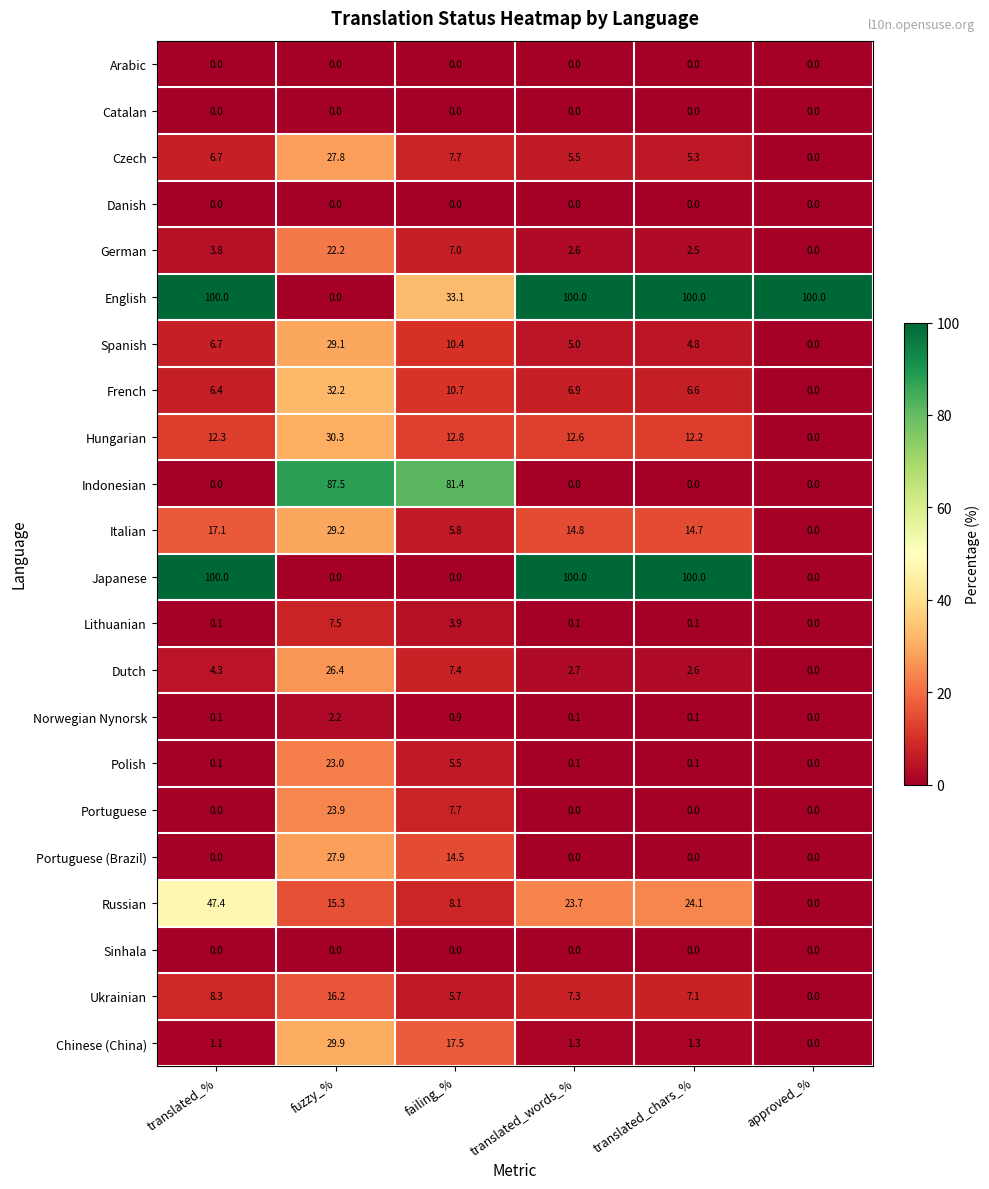

The Indonesian series shows 0.0 at translated_chars_%. True or false?

True